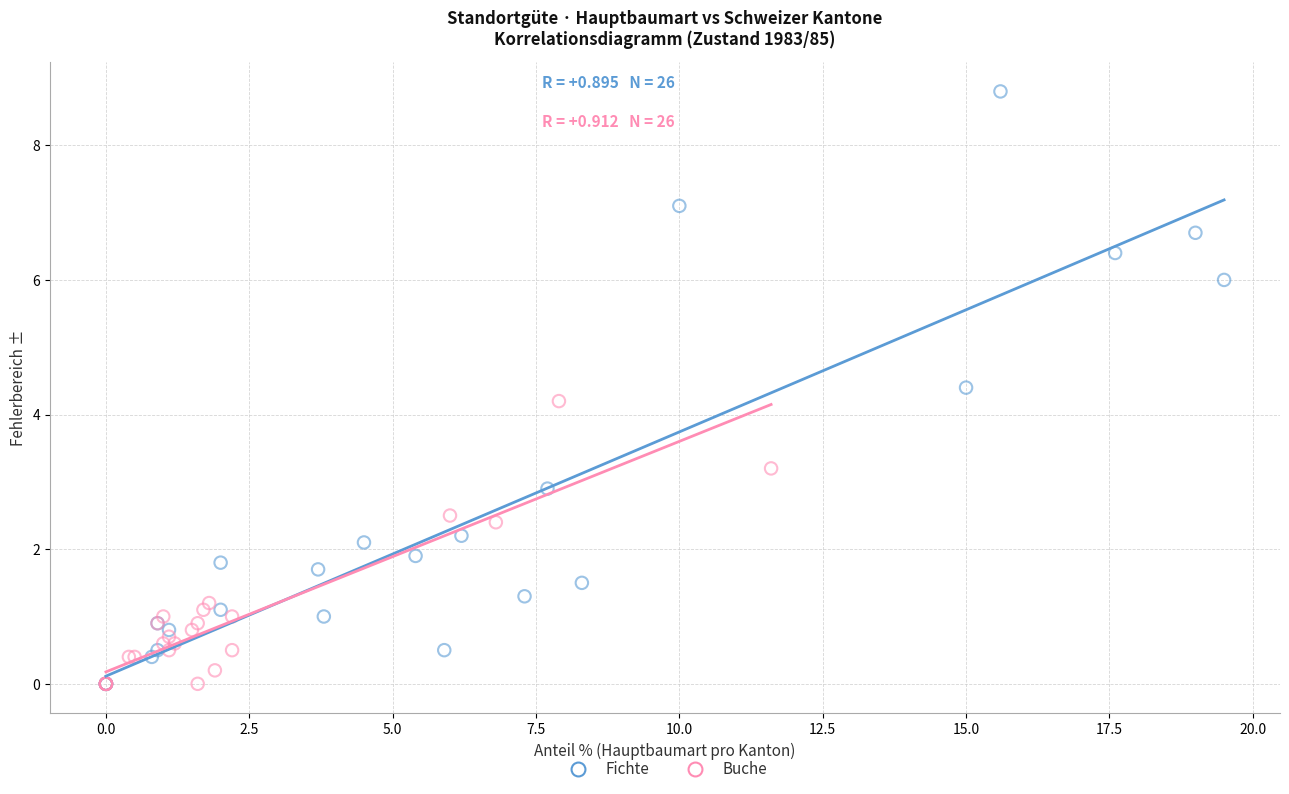

Which series has the widest spread of Y values?

Fichte